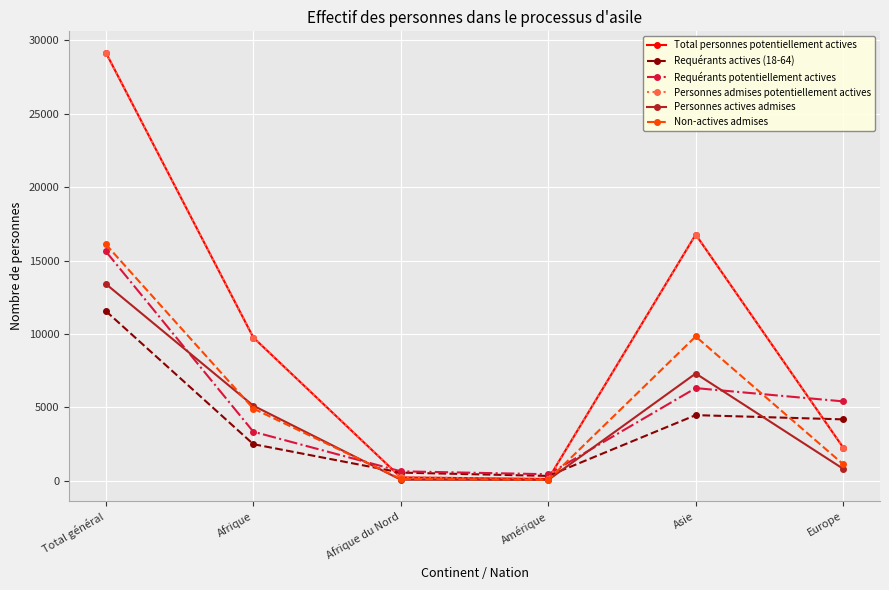

Does the chart have visible grid lines?

Yes